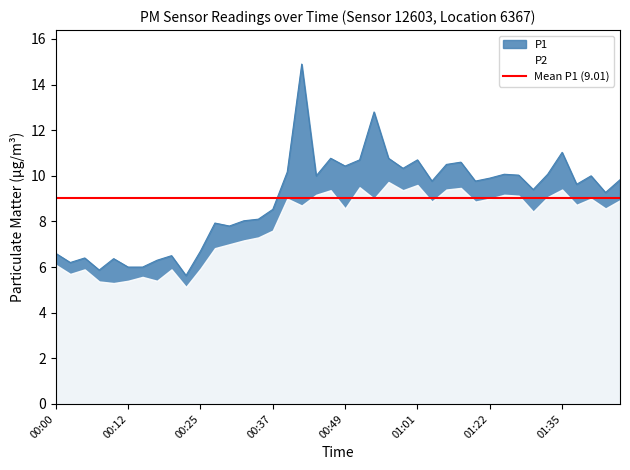

What is the difference between the second highest and second lowest values?

6.9